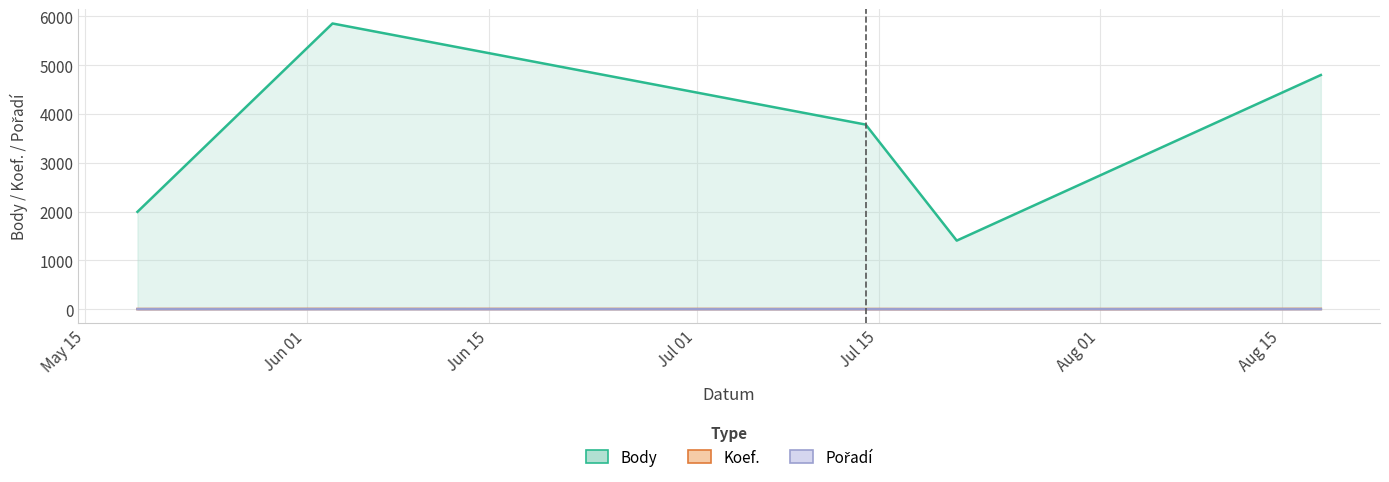

Reading left to right, extract all data points from this chart.

Body: 2007-05-19=1996	2007-06-03=5856	2007-07-14=3784	2007-07-21=1406	2007-08-18=4800
Koef.: 2007-05-19=4	2007-06-03=6	2007-07-14=4	2007-07-21=2	2007-08-18=6
Pořadí: 2007-05-19=2	2007-06-03=2	2007-07-14=1	2007-07-21=1	2007-08-18=2